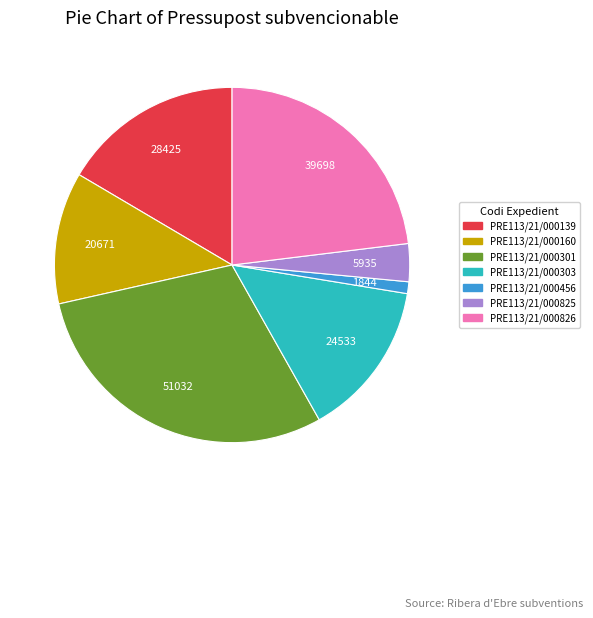

Do PRE113/21/000826 and PRE113/21/000139 together represent more than half of the pie?

No